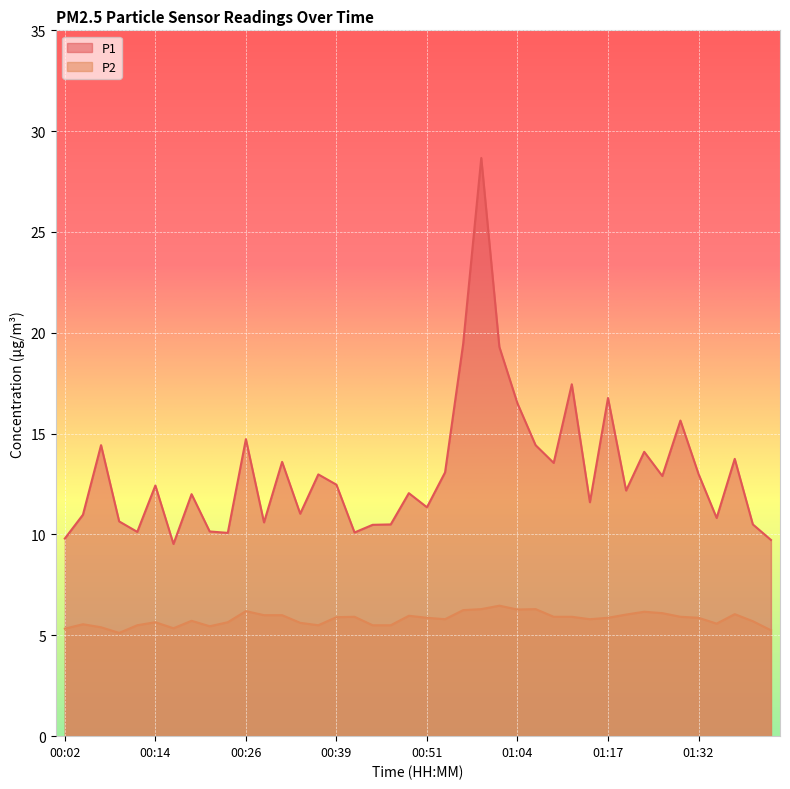

True or false: P1 and P2 intersect in this chart.

False